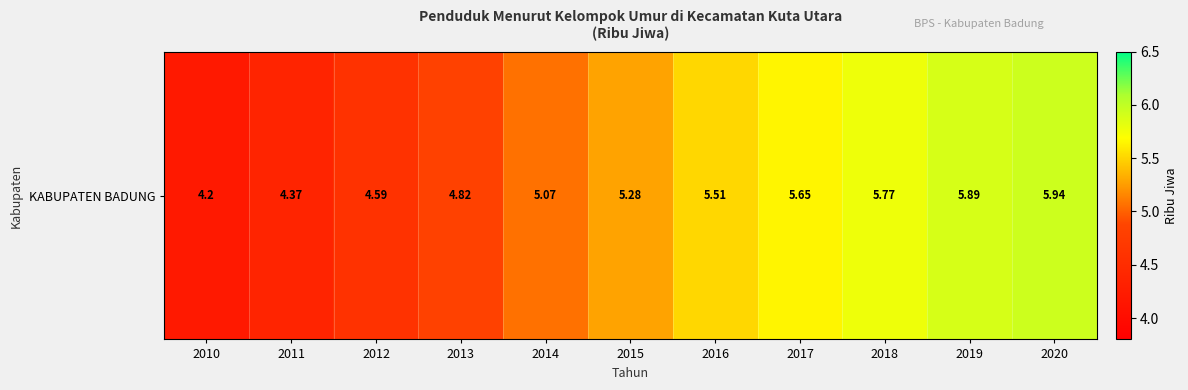

Where does the data first go above 5?

2014